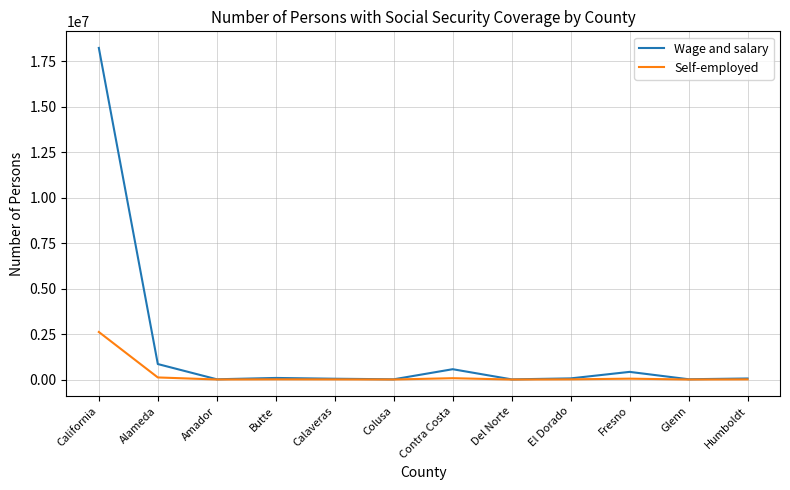

Which category has the highest value in the Self-employed series?

California